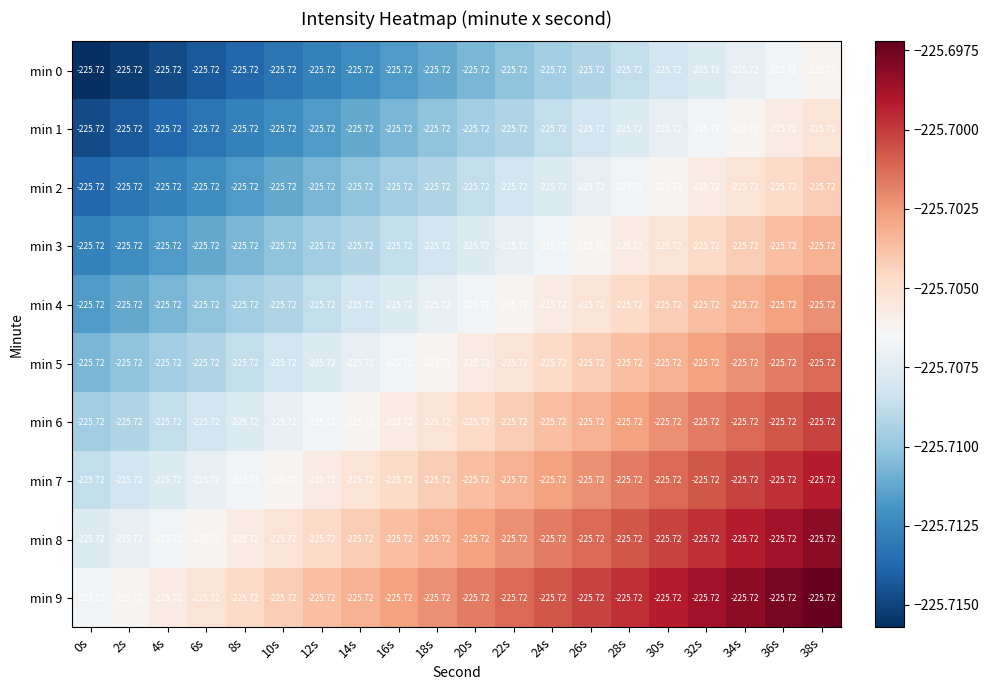

Which series has the largest total across all categories?

min 9